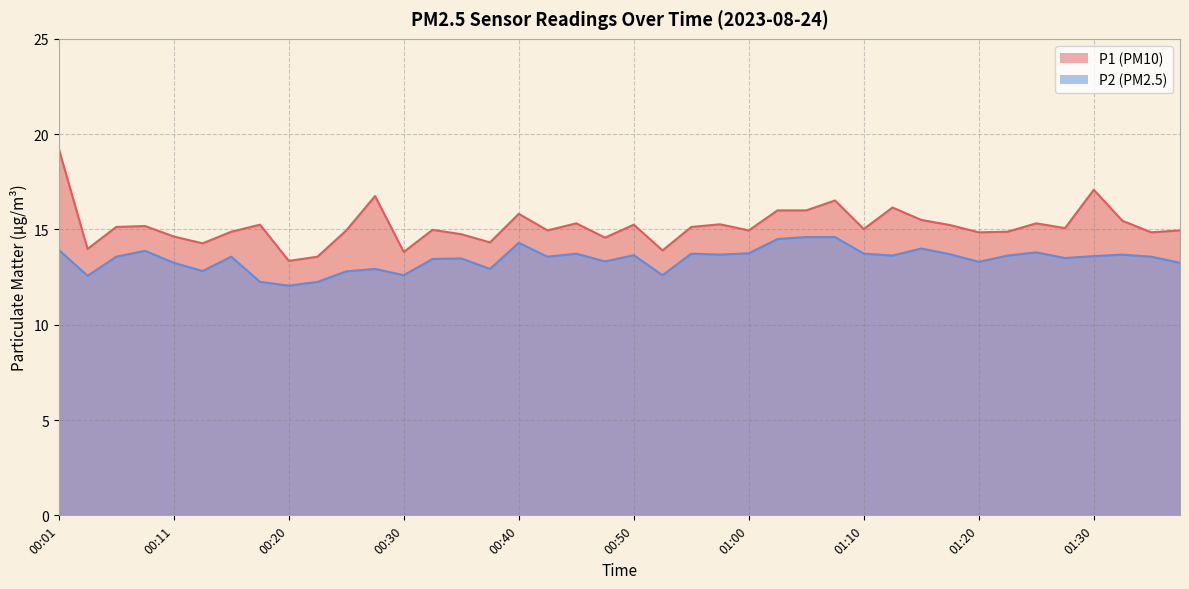

At which label is P2 closest to 13?

00:28